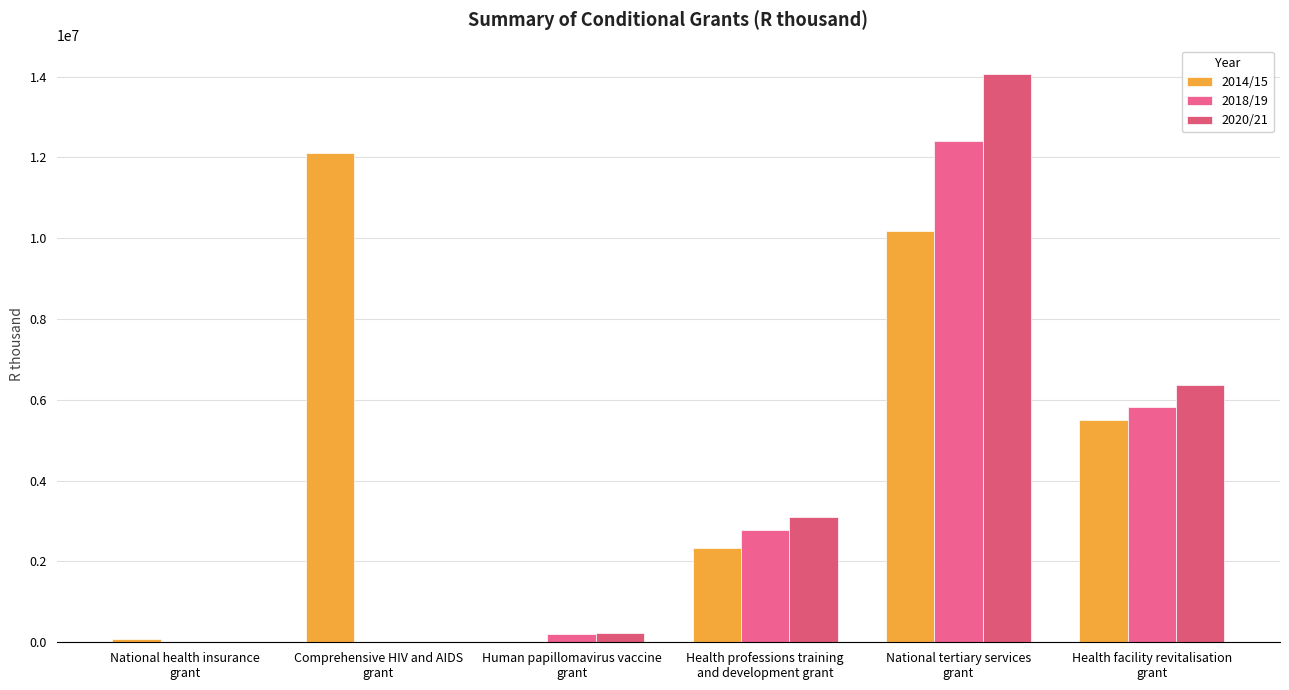

At which category is the sum across all series the highest?

National tertiary services
grant